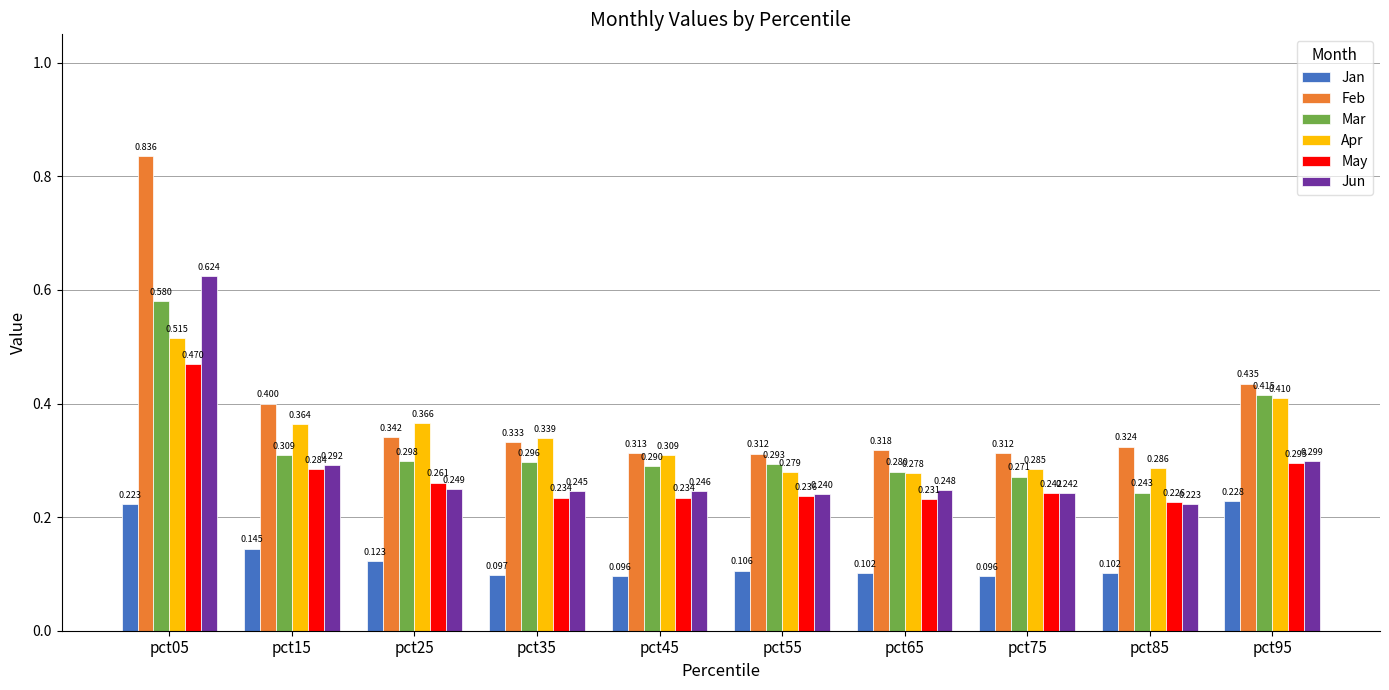

What are all the series names shown in the legend?

Jan, Feb, Mar, Apr, May, Jun